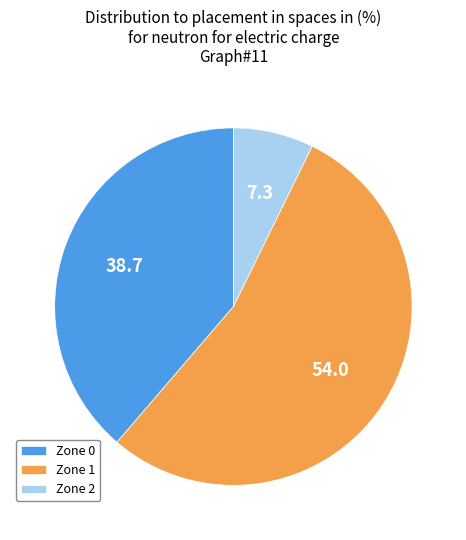

Rank the categories by value from lowest to highest.

Zone 2, Zone 0, Zone 1